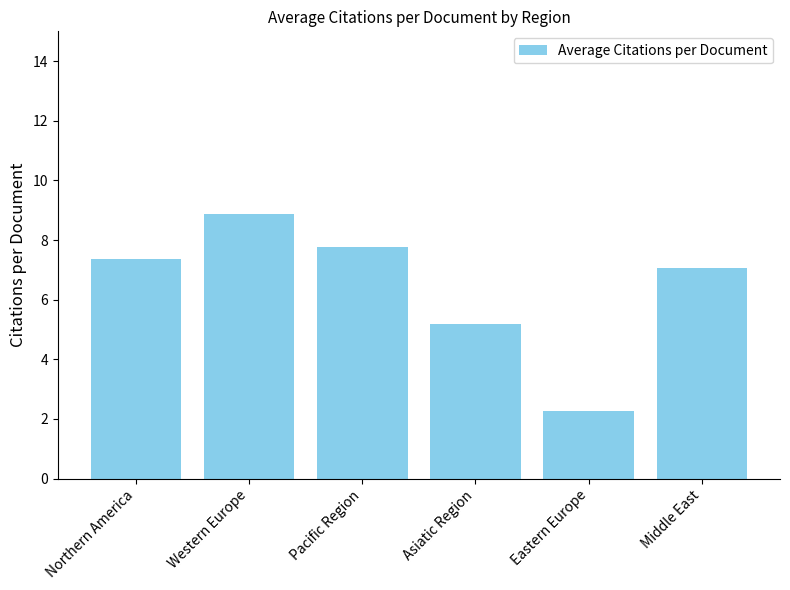

What is the minimum value shown in the chart?

2.3